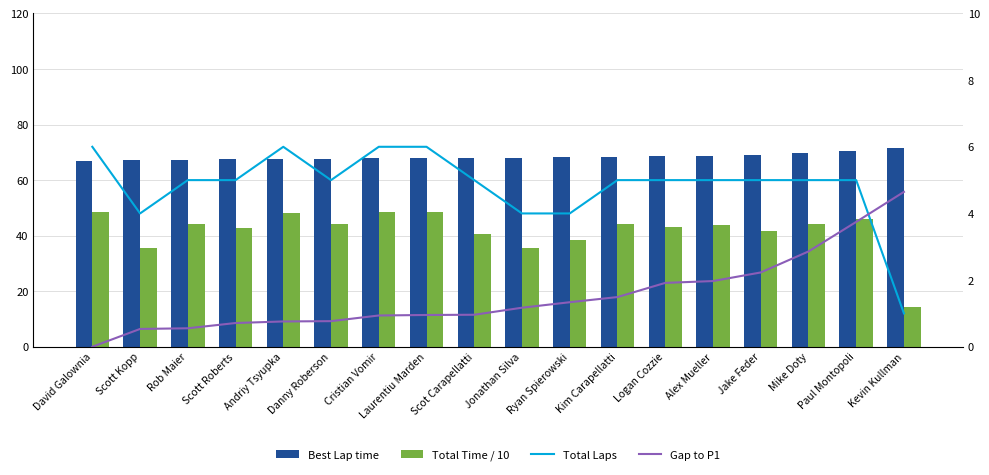

Between Scot Carapellatti and Jonathan Silva, which series saw the biggest shift?

Total Time / 10